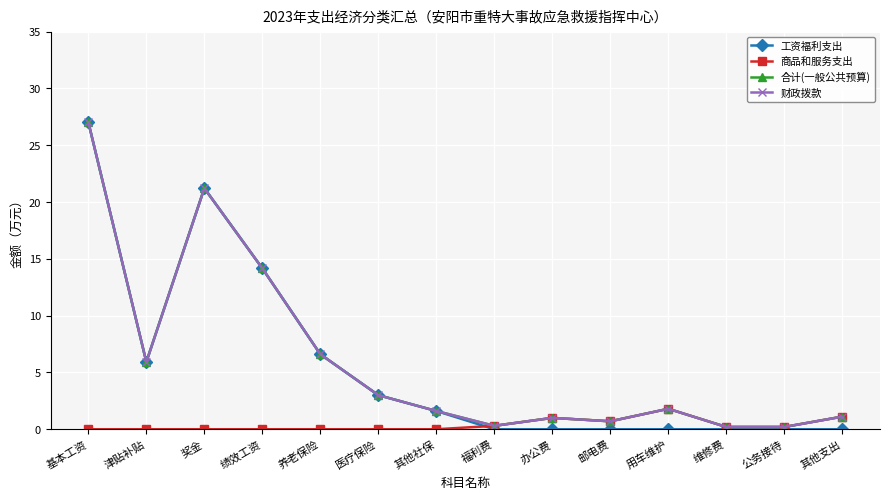

At how many categories does at least one series exceed 3?

5